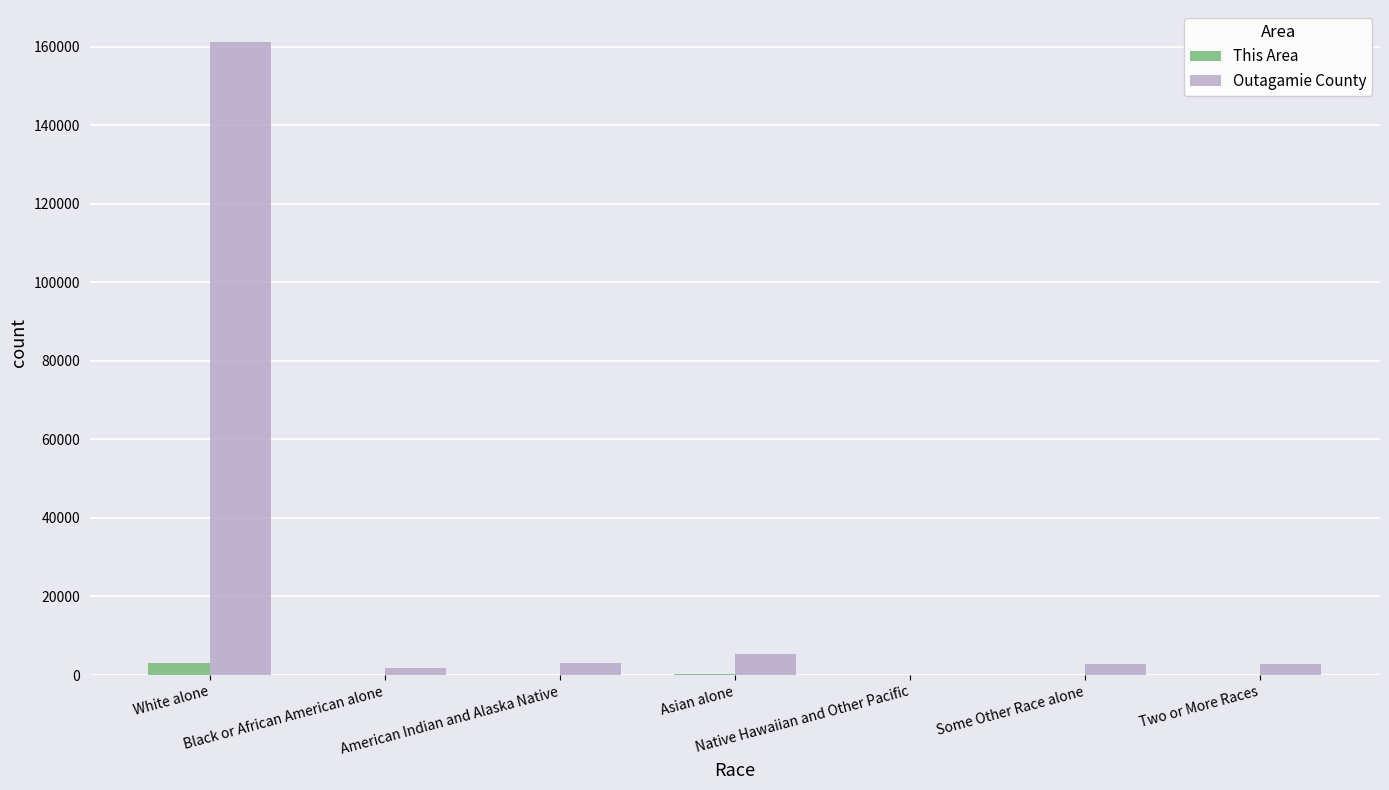

At which label does Outagamie County reach its peak?

White alone